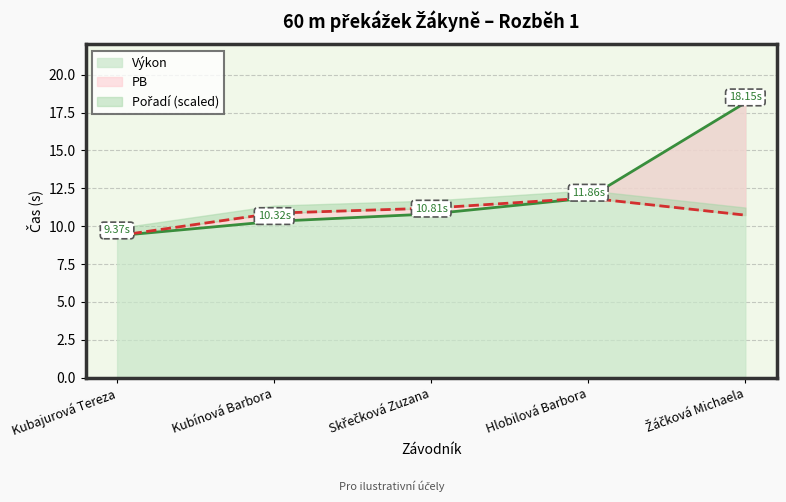

What is the label of the 4th point from the right?

Kubínová Barbora